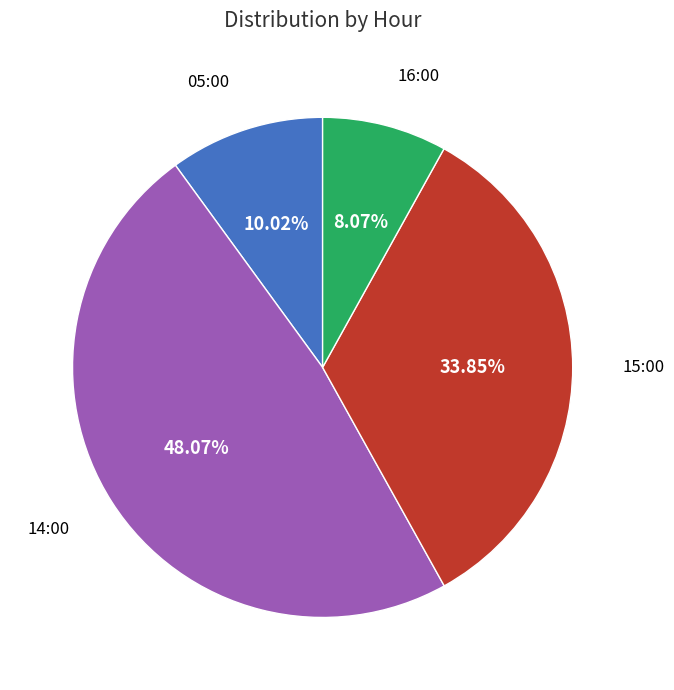

Is there a majority slice in this chart?

No